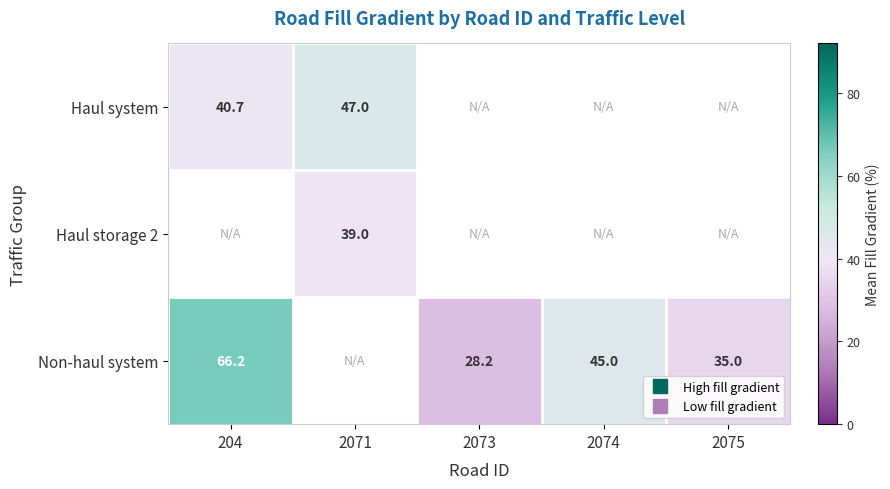

Which category has the lowest value across all series?

2073